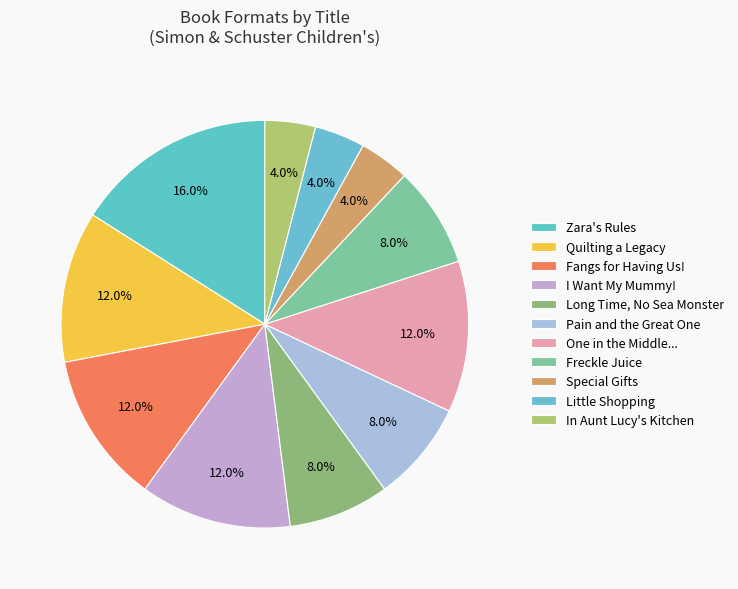

What is the smallest slice in the pie chart?

Special Gifts